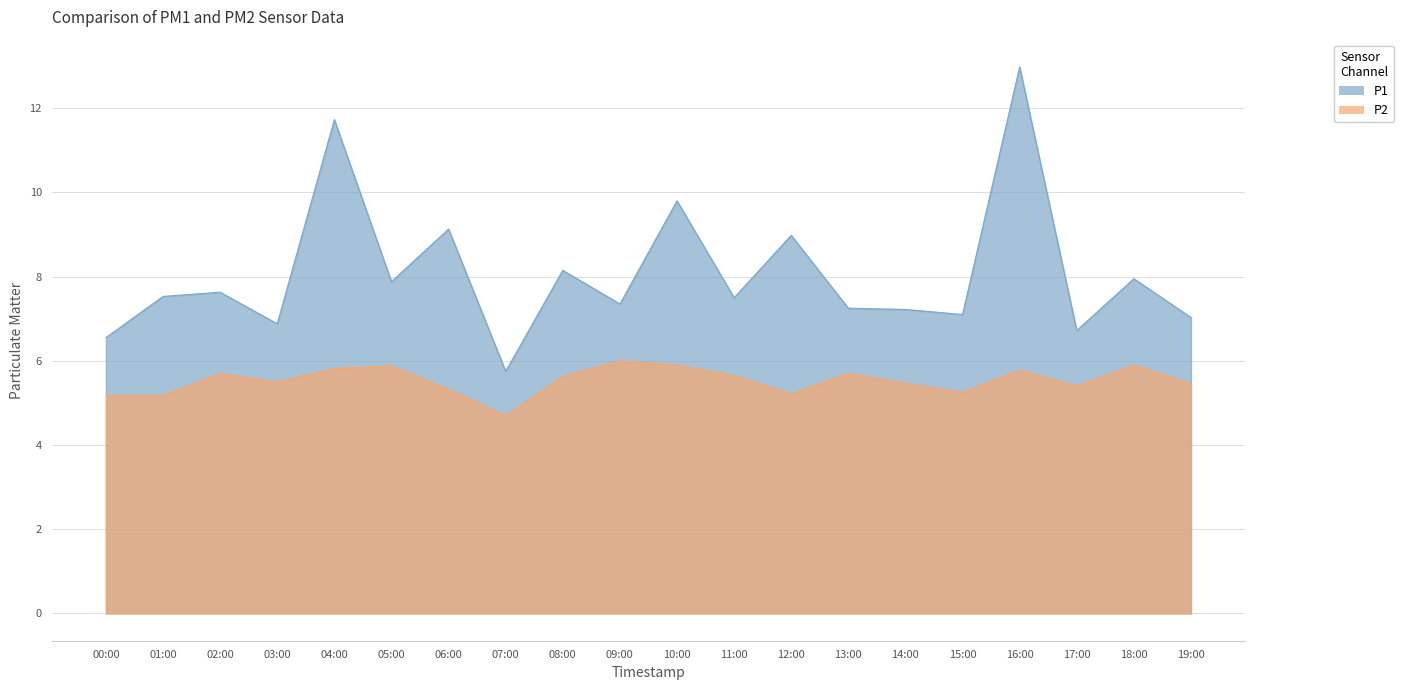

What is the difference between the second highest and second lowest values in the P1 series?

5.2